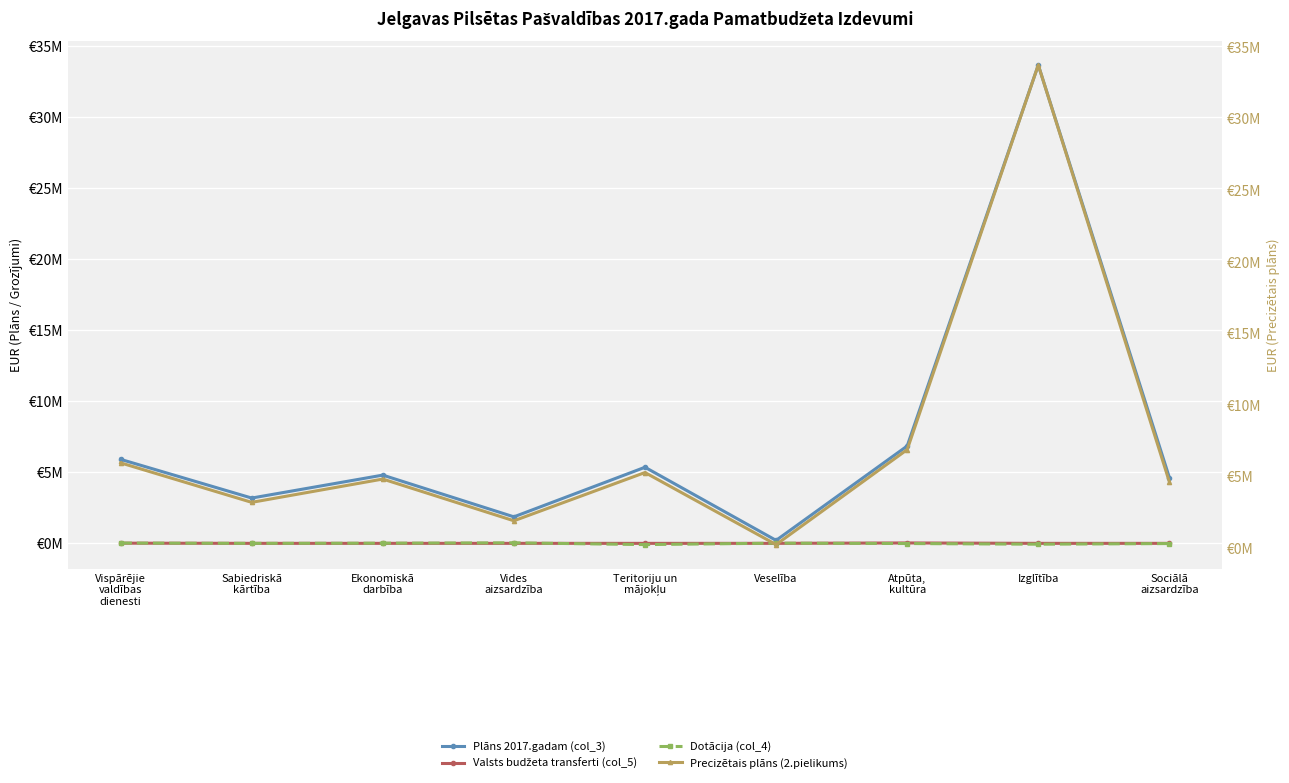

At which category is the sum across all series the highest?

Izglītība